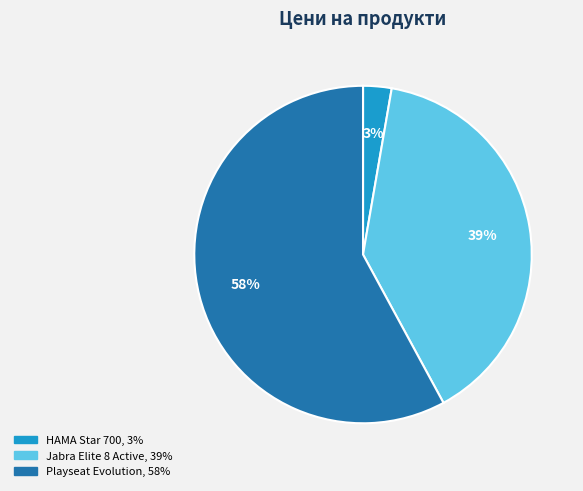

Count the number of slices in the pie.

3